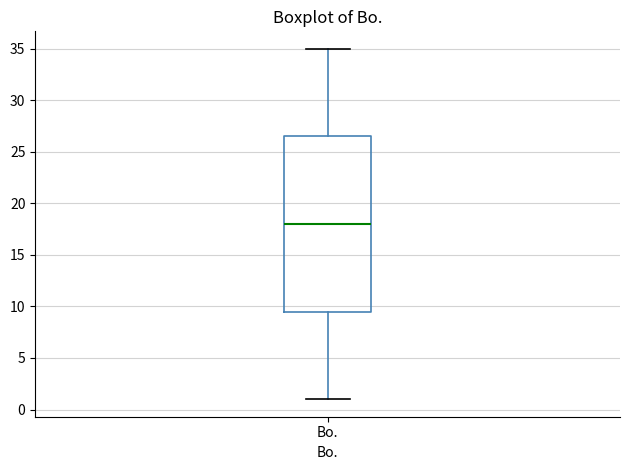

Read this box plot against the y-axis: the position of the median line, the range covered by the box, and the ends of both whiskers. The values are not printed on the chart, so give them approximately, as read against the axis.

median 18.0, box 9.5 to 26.5, whiskers 1.0 to 35.0